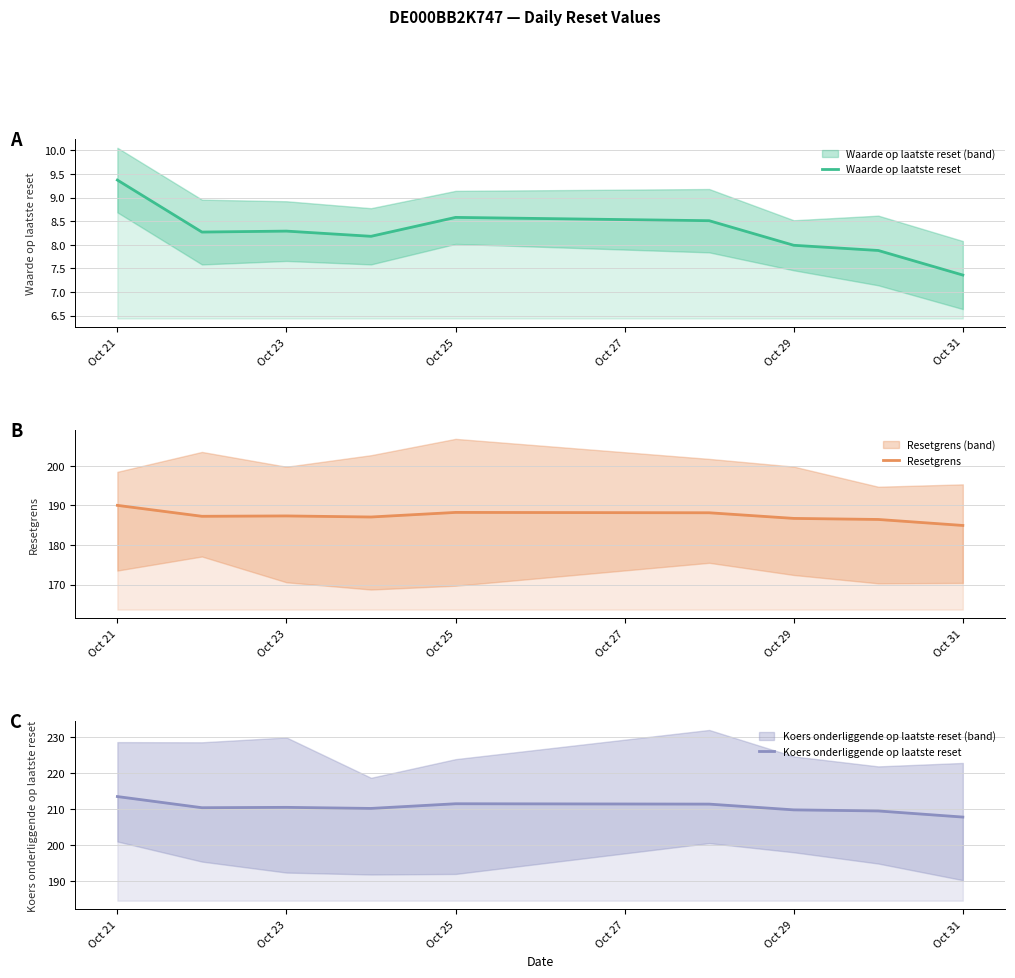

What are all the series names shown in the legend?

Waarde op laatste reset, Resetgrens, Koers onderliggende op laatste reset